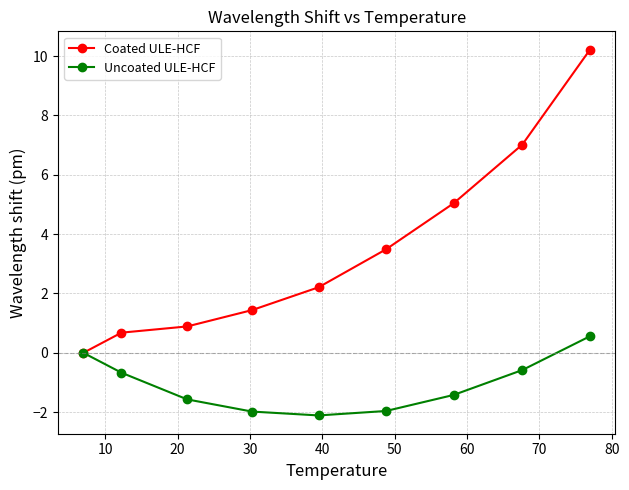

At how many categories does at least one series exceed 4?

3